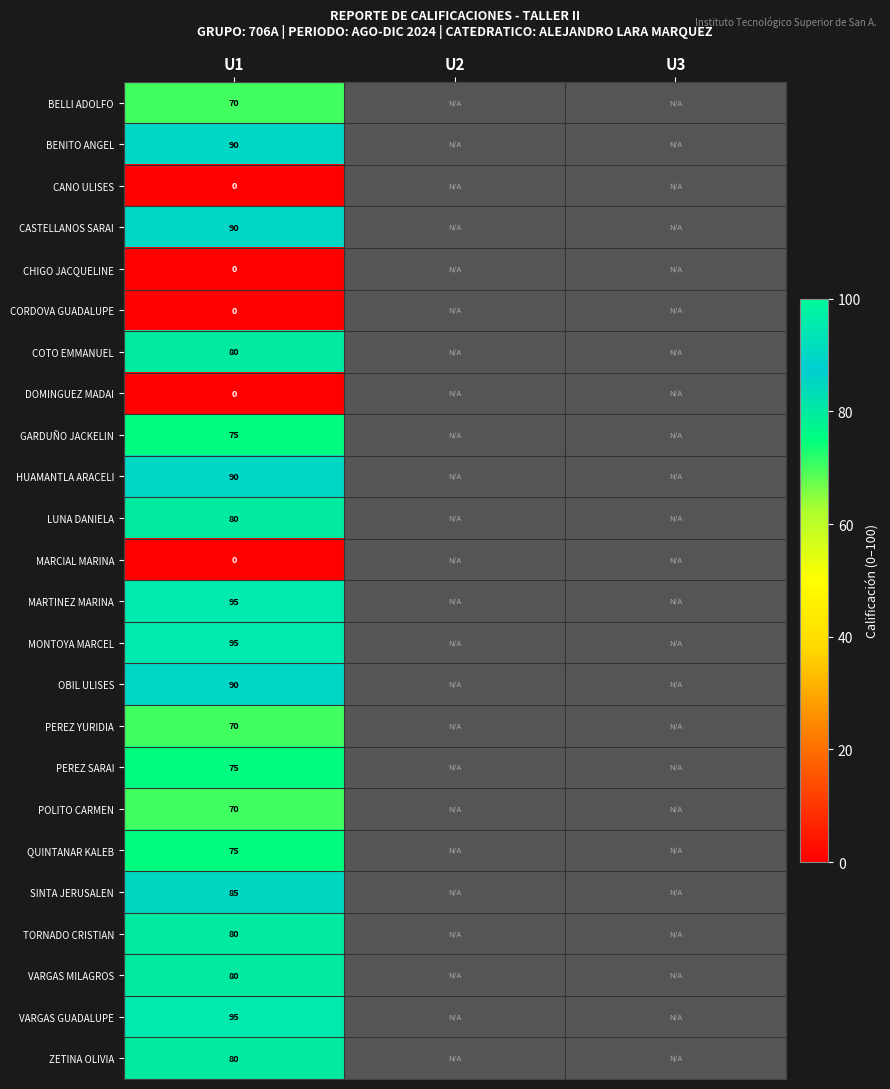

What is the difference between the highest and lowest values at U1?

95